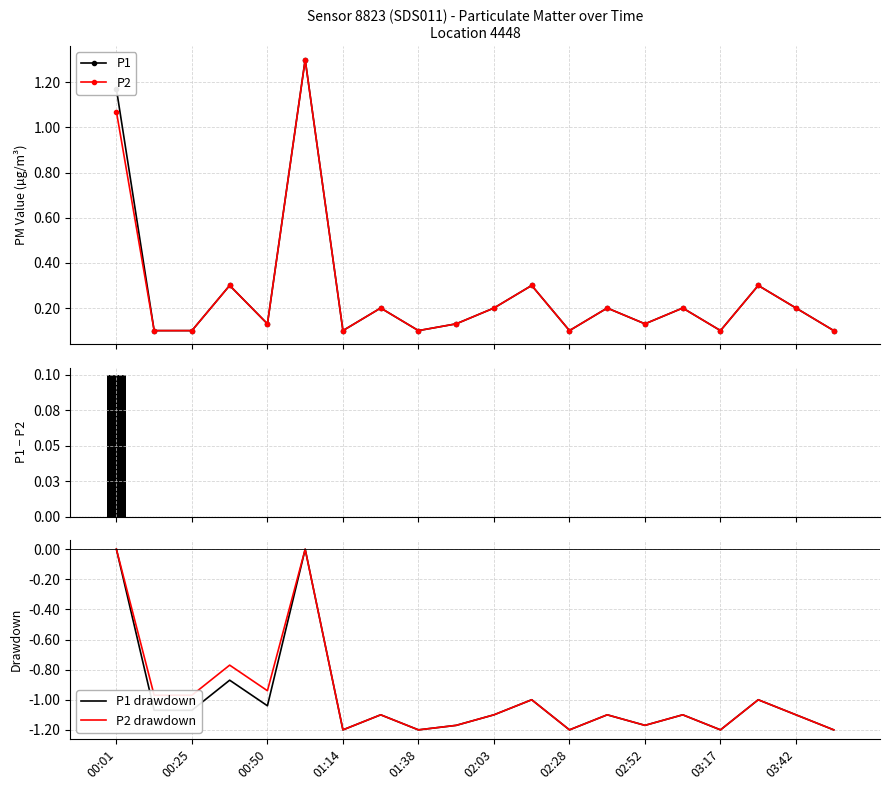

What is the highest value of the P2 series?

1.3